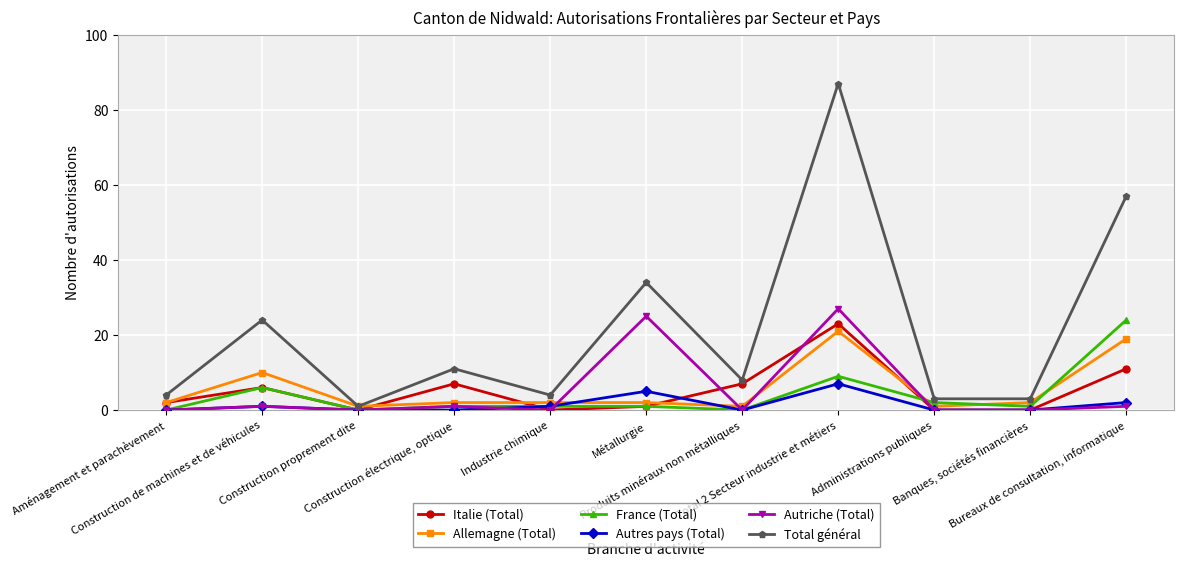

How many lines are shown in the chart?

6